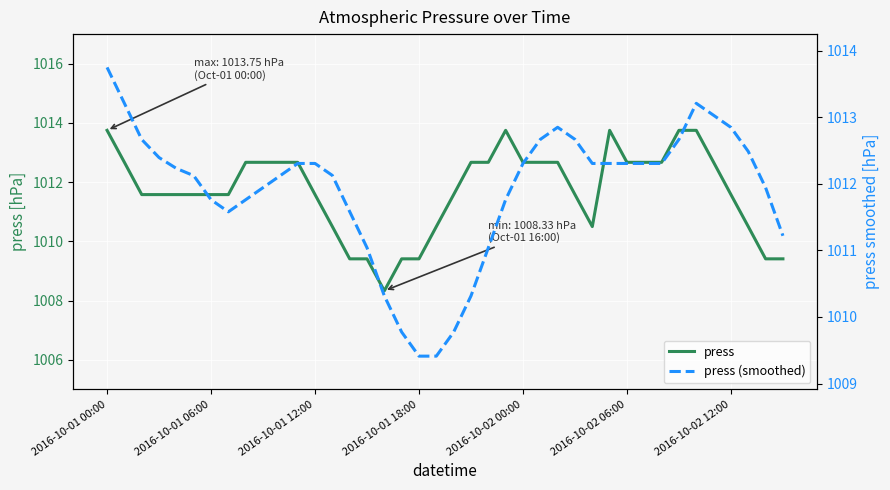

The value of press (smoothed) at 21 is 1569.7. True or false?

False